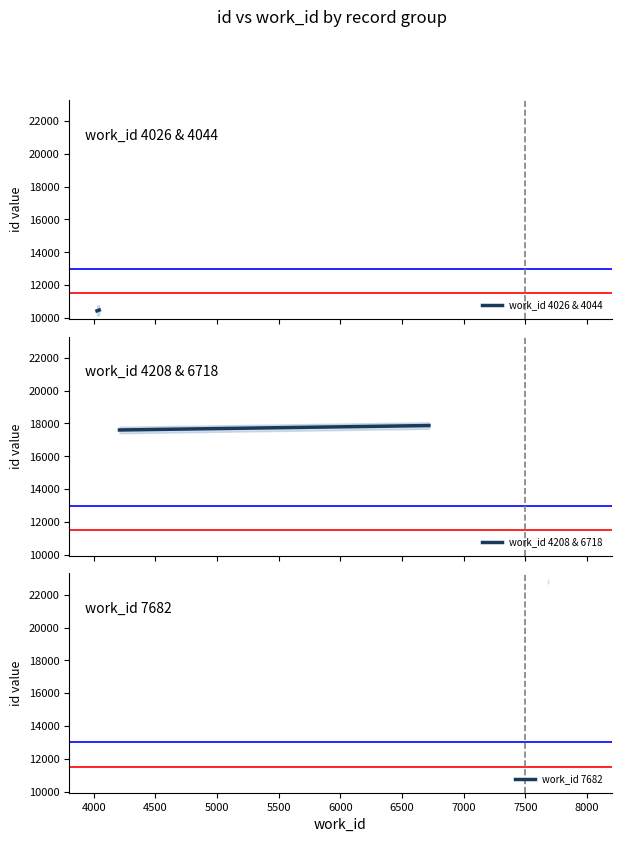

How many lines are shown in the chart?

2